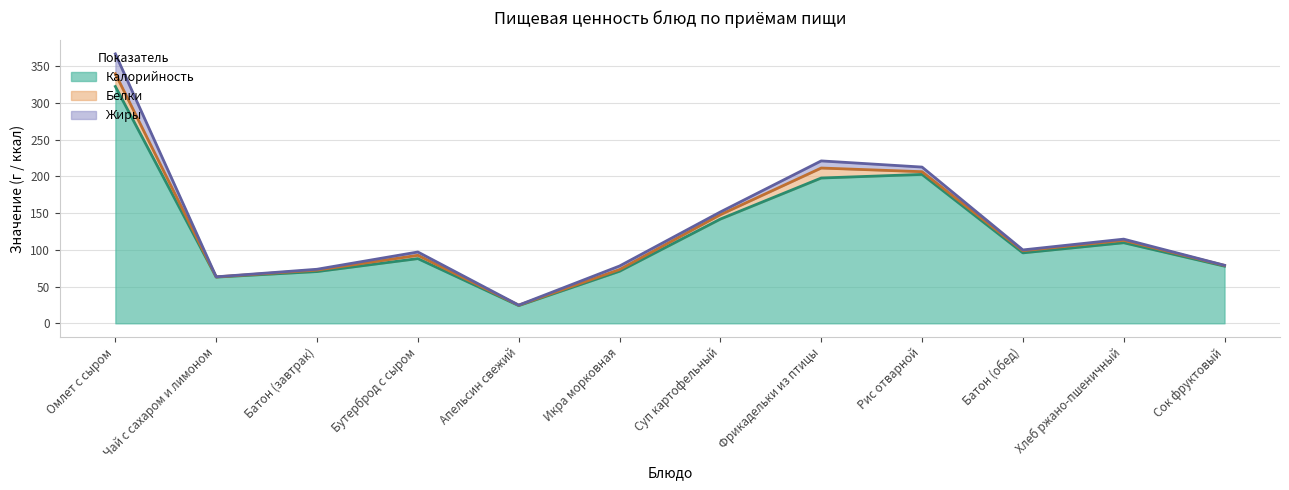

What is the sum of the Белки values at Хлеб ржано-пшеничный and Омлет с сыром?

20.6